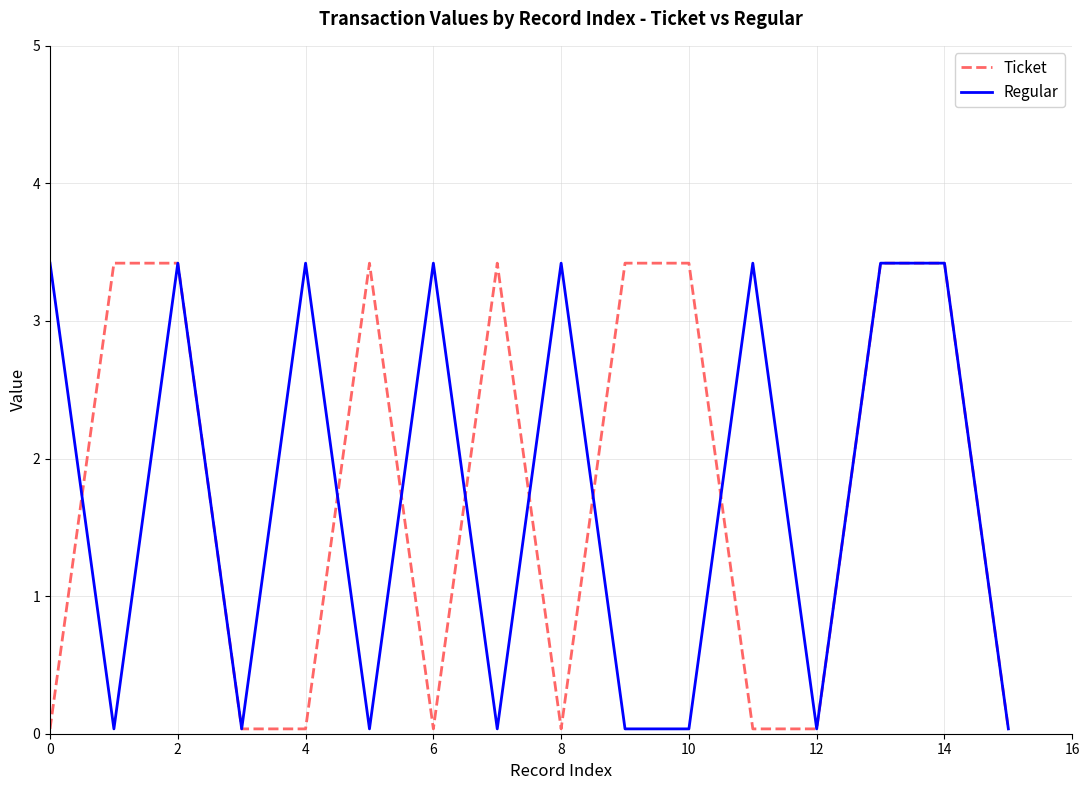

What are all the series names shown in the legend?

Ticket, Regular